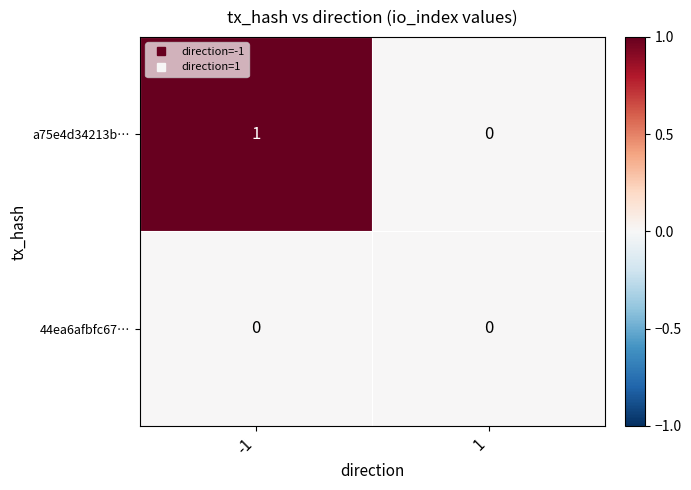

True or false: 44ea6afbfc67… has a value of 0 at 1.

True